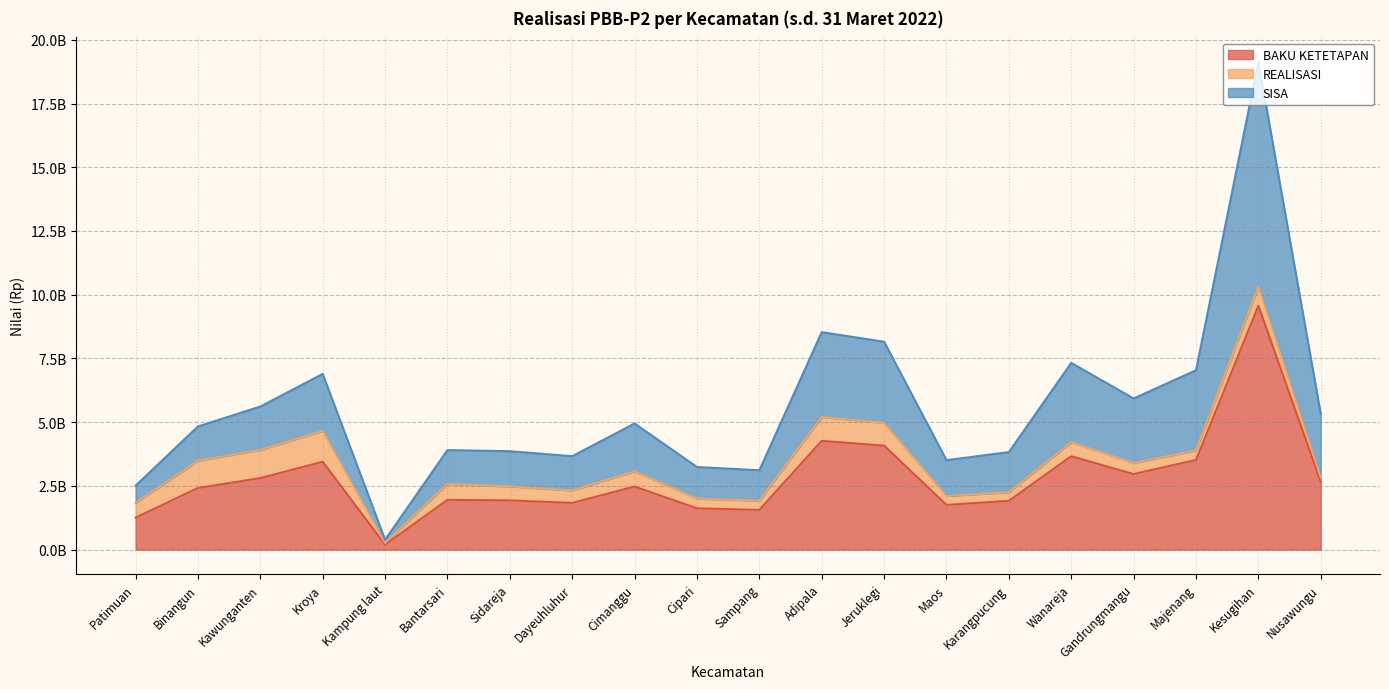

What position from the right is Kroya?

17